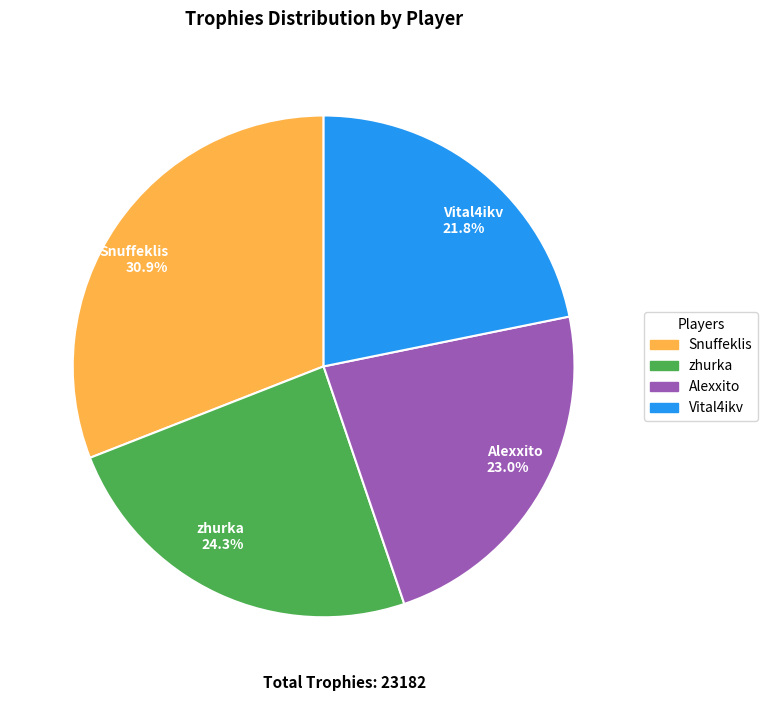

What percentage is the zhurka slice, to the nearest percent?

24%